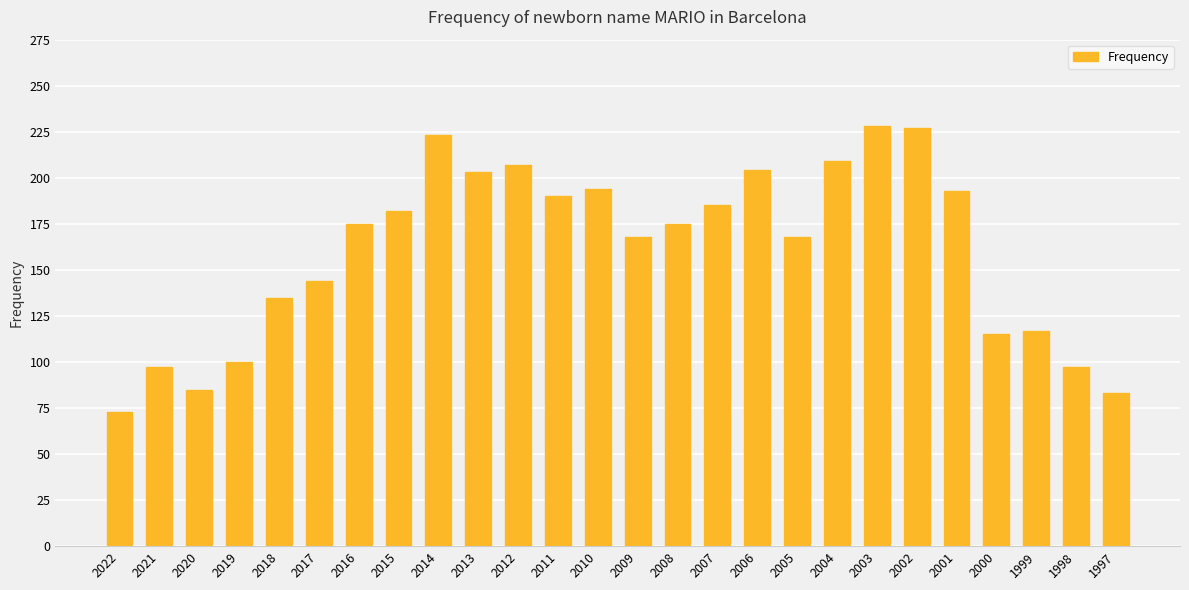

What is the value of the 7th bar from the left?

175